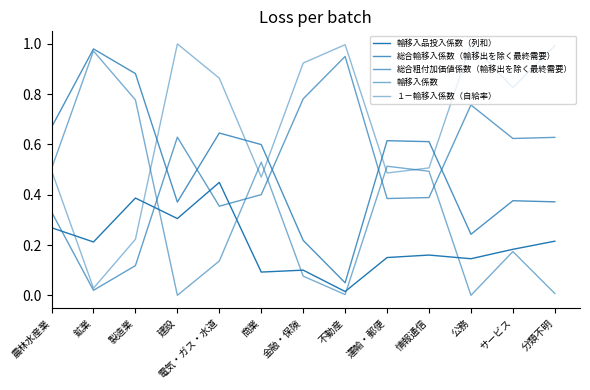

How many lines are shown in the chart?

5